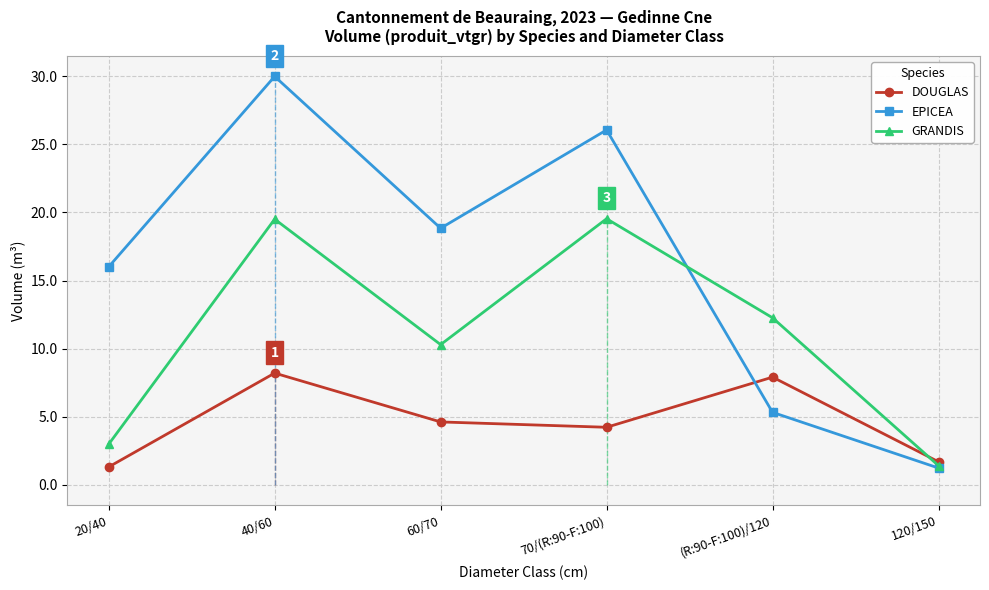

What is the difference between the DOUGLAS values at 20/40 and 70/(R:90-F:100)?

2.9